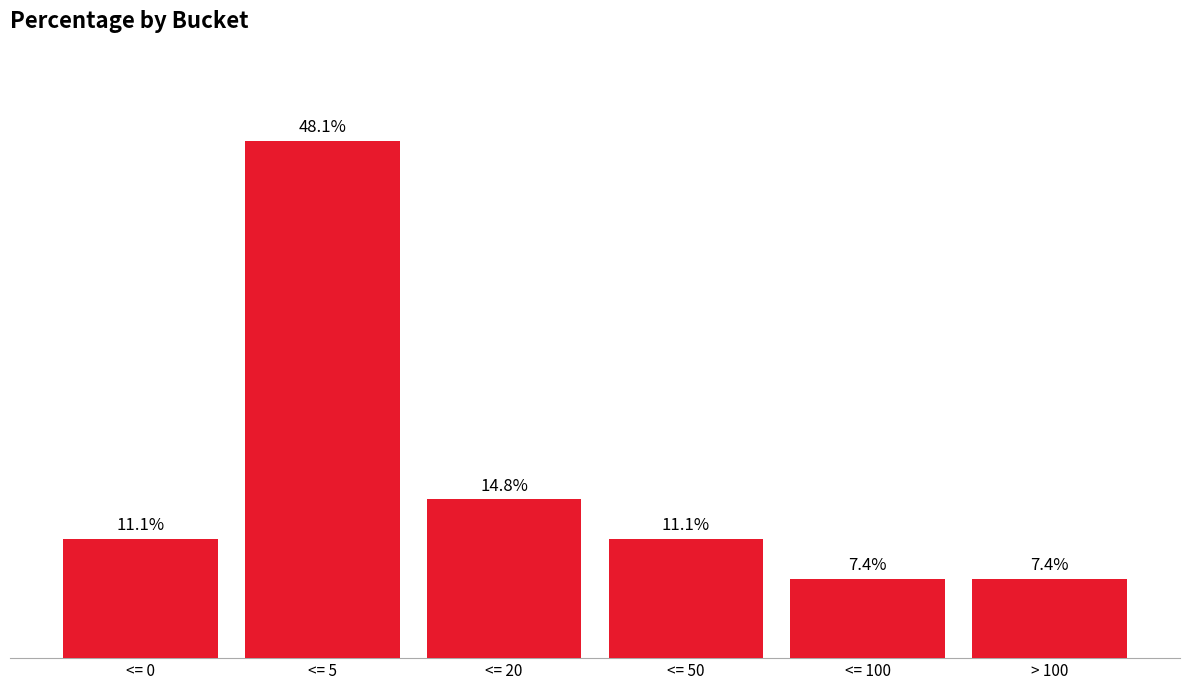

Does the chart contain stacked bars?

No